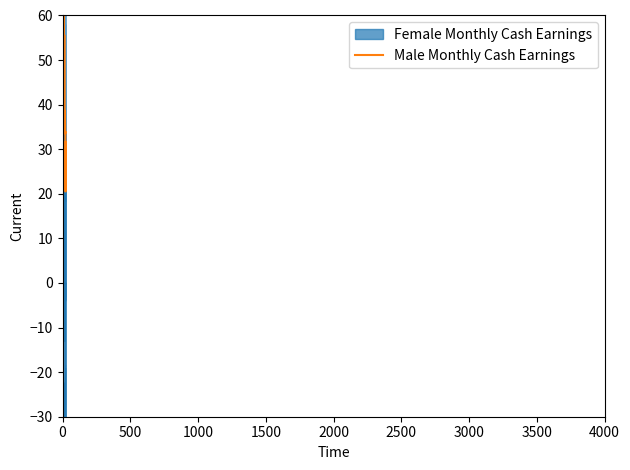

Reading left to right, list all the values displayed in this chart.

Female Monthly Cash Earnings: 29.2	14.0	30.9	21.0	46.2	25.6	30.7	63.0	31.4	43.0	32.8	28.4	24.4	33.3	28.3	27.2	29.0	22.4	29.8	33.7	28.7	30.5	18.5	29.2
Male Monthly Cash Earnings: 58.7	32.3	77.4	36.6	58.2	45.6	53.6	63.4	40.5	43.0	42.4	37.0	47.7	55.6	43.6	37.0	37.1	33.9	38.6	34.3	33.5	34.0	20.5	31.6